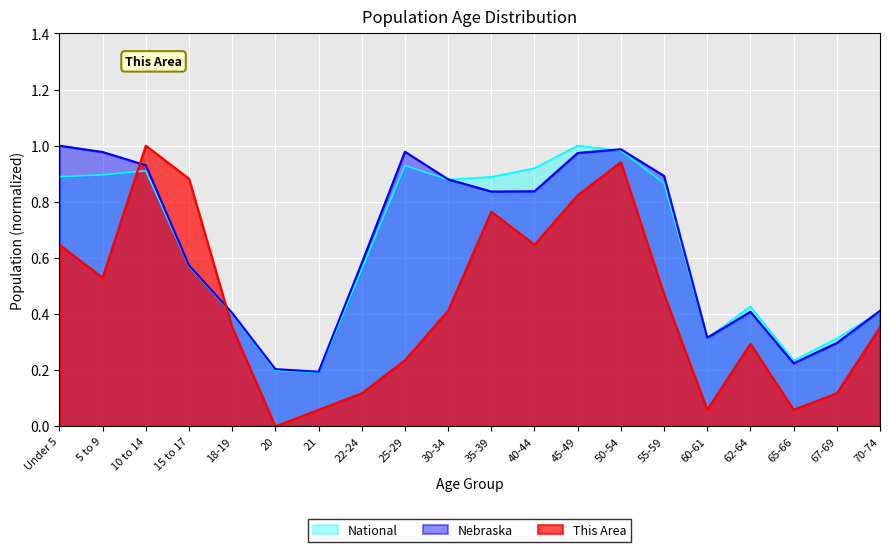

The This Area series shows 0.4 at 30-34. True or false?

True